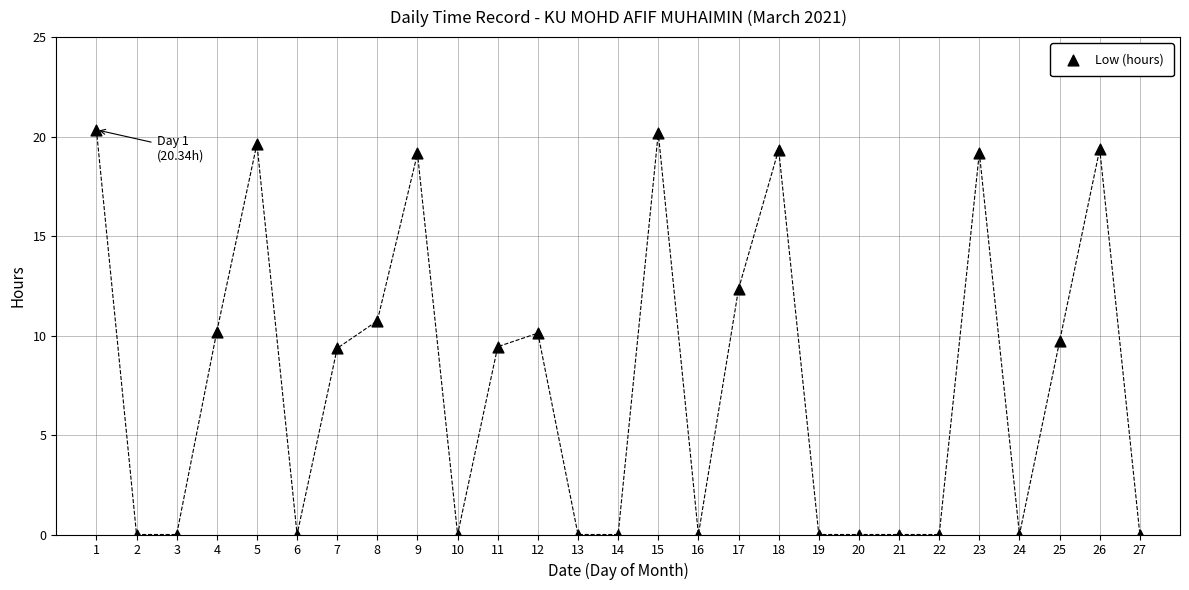

What is the range of Y values (max minus min)?

20.3